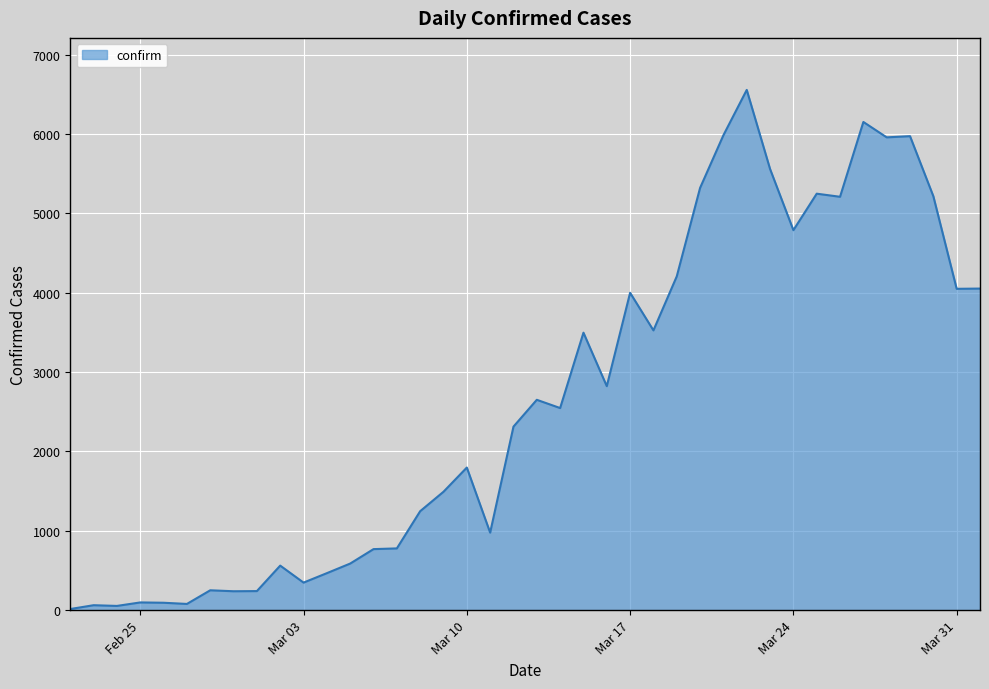

What is the difference between the maximum and minimum values?

6543